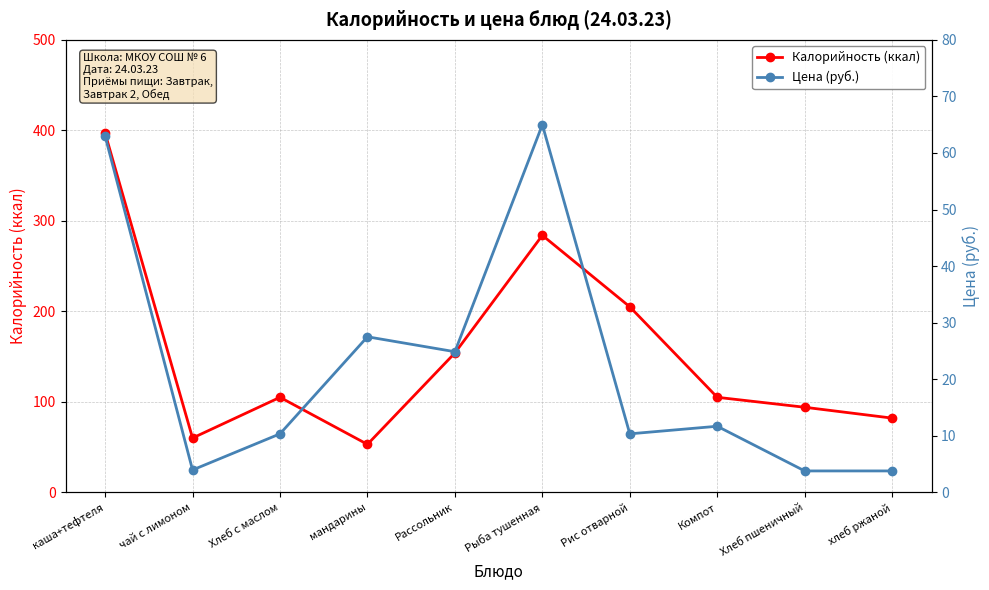

Is it true that Калорийность (ккал) equals 284.0 at Рыба тушенная?

True